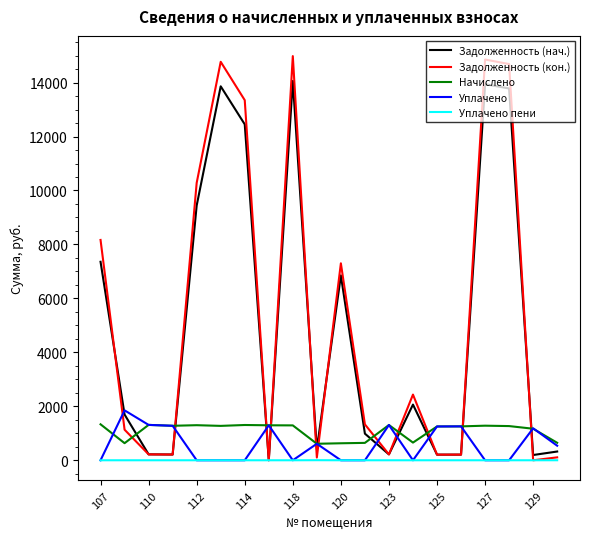

Is this an area chart (filled region under the line)?

No